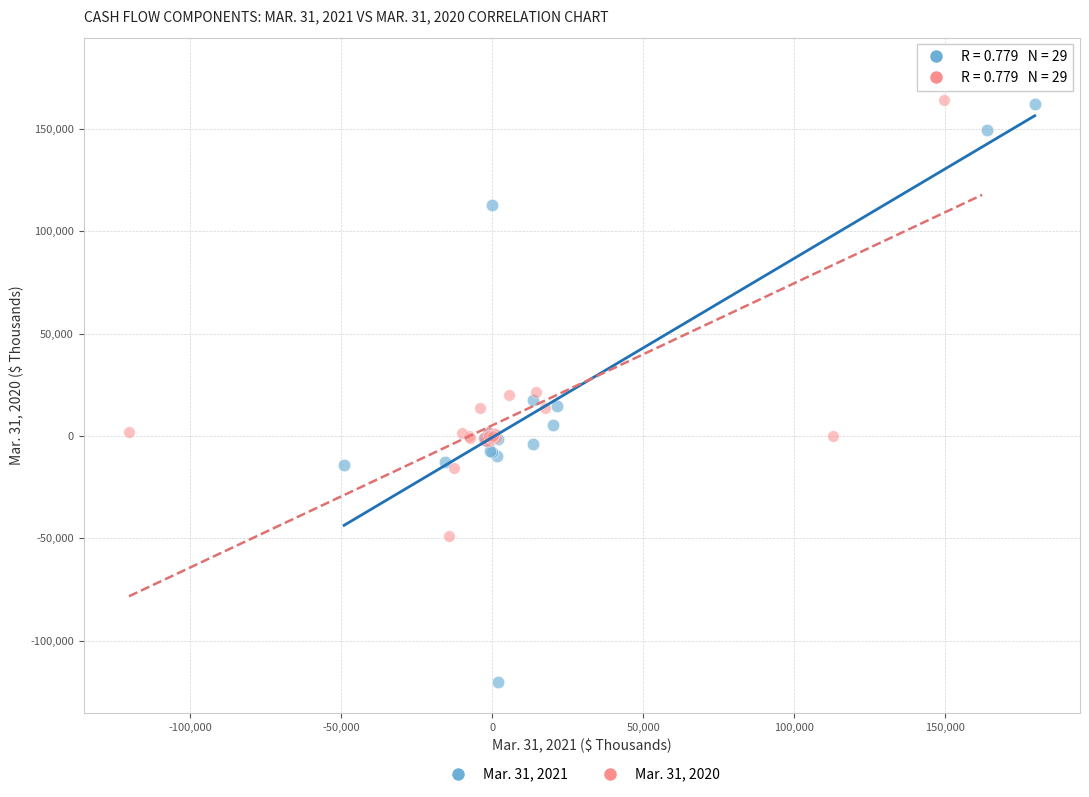

Which series reaches the maximum Y coordinate?

Mar. 31, 2020